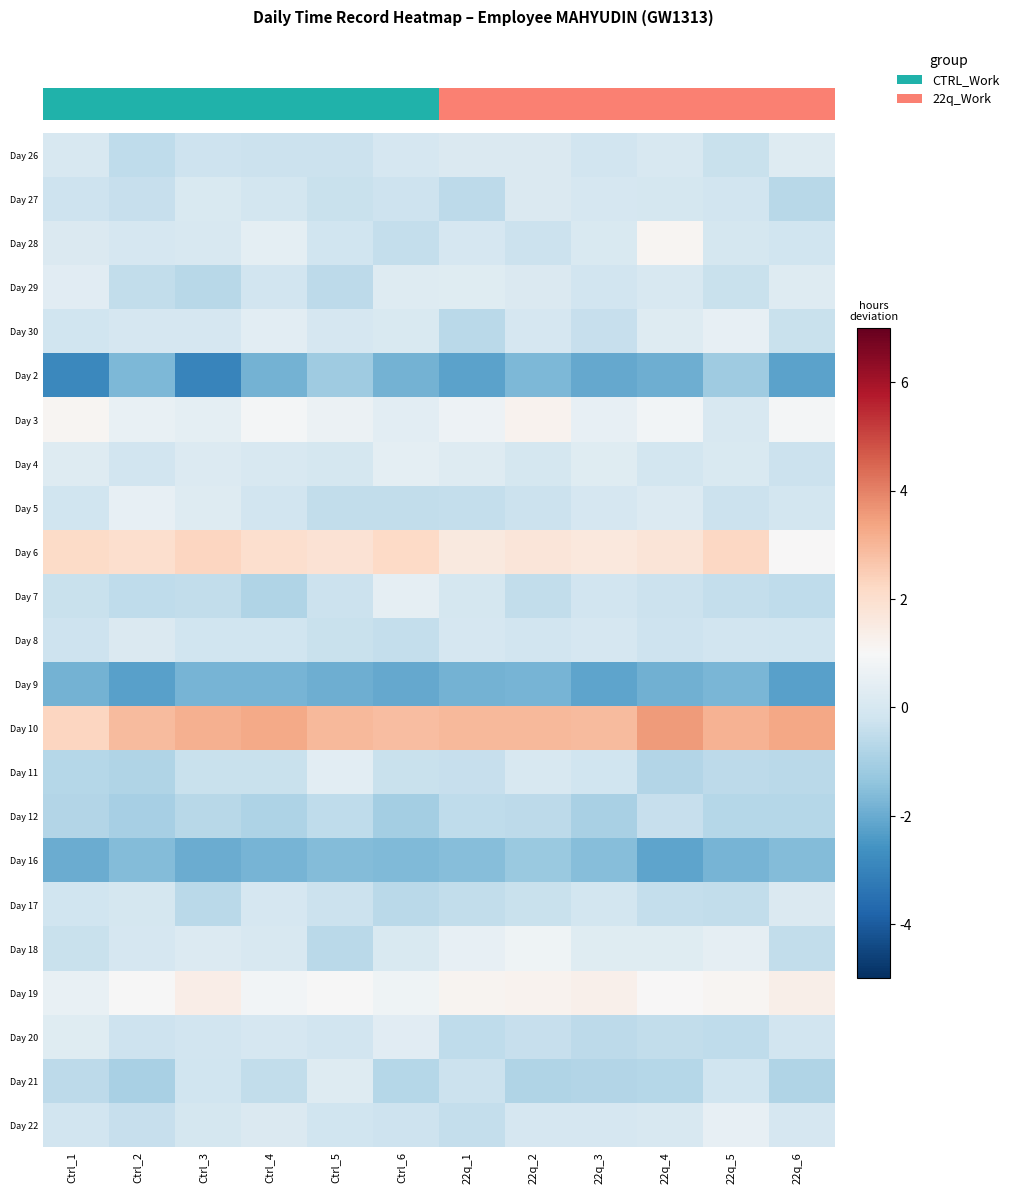

At which category is the sum across all series the highest?

22q_2